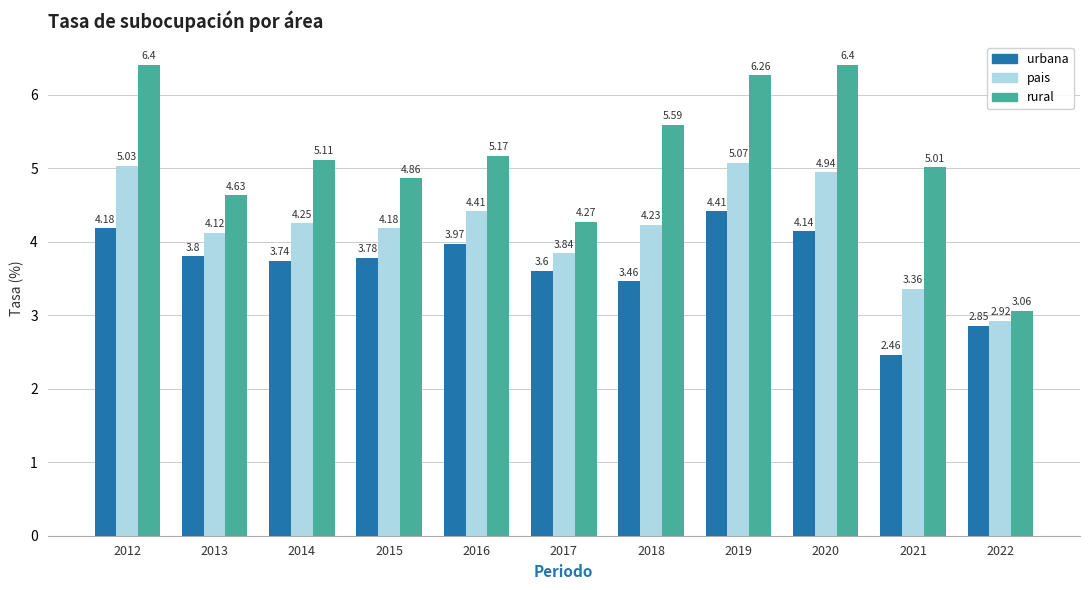

At which label is urbana closest to 3?

2022